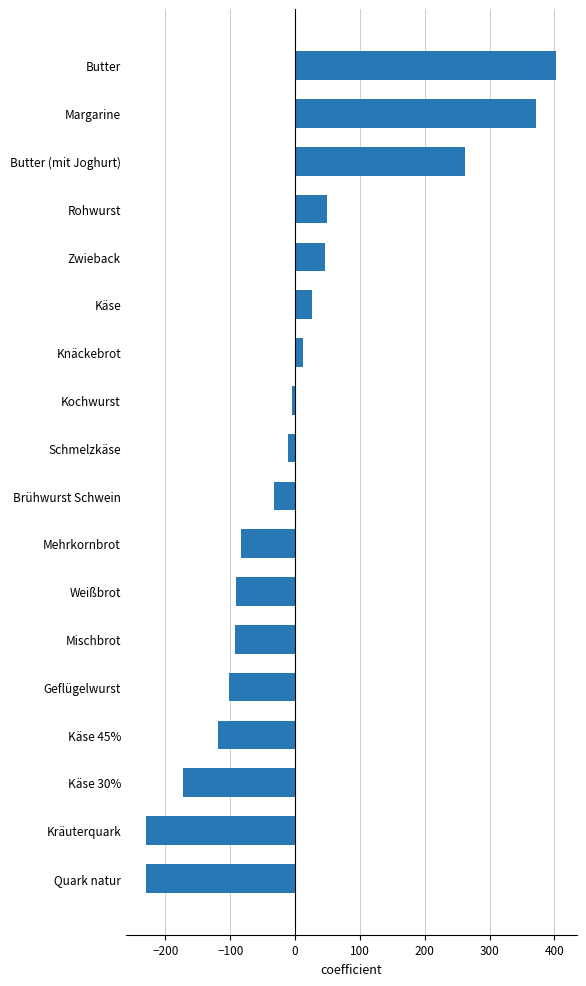

How many series are shown in this chart?

1